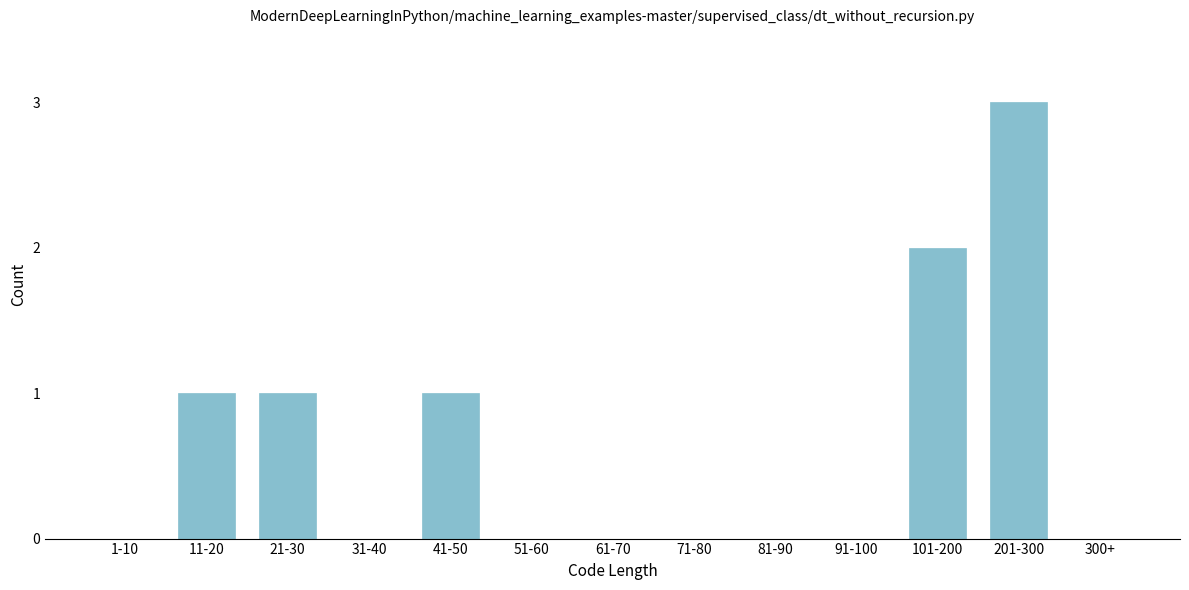

Reading left to right, extract all data points from this chart.

1-10=0	11-20=1	21-30=1	31-40=0	41-50=1	51-60=0	61-70=0	71-80=0	81-90=0	91-100=0	101-200=2	201-300=3	300+=0